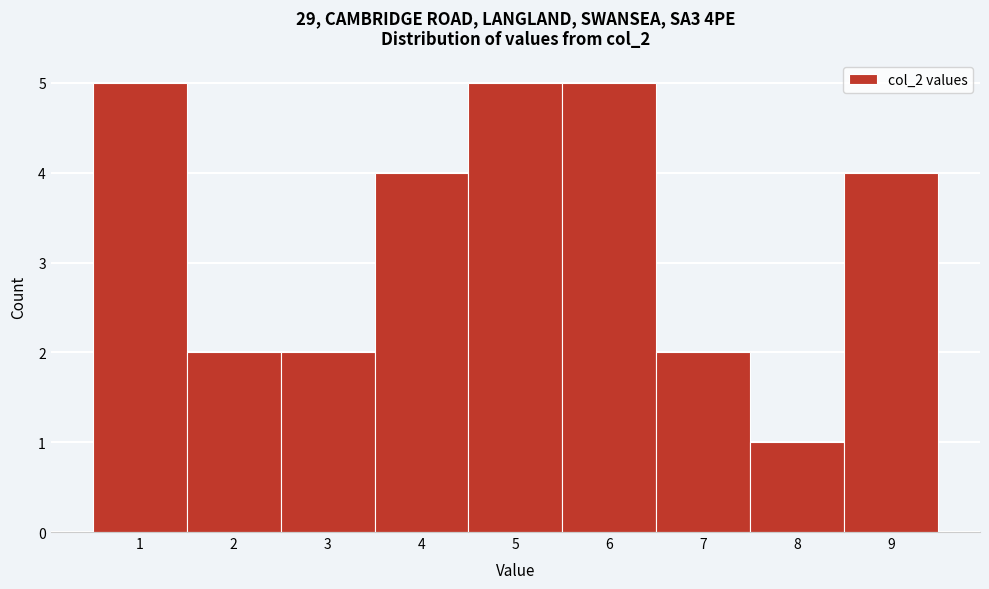

Reading left to right, list every bar in this chart as the range it spans on the x-axis followed by its height. The values are not printed on the chart, so give them approximately, as read against the axis.

0.5 to 1.5: 5
1.5 to 2.5: 2
2.5 to 3.5: 2
3.5 to 4.5: 4
4.5 to 5.5: 5
5.5 to 6.5: 5
6.5 to 7.5: 2
7.5 to 8.5: 1
8.5 to 9.5: 4